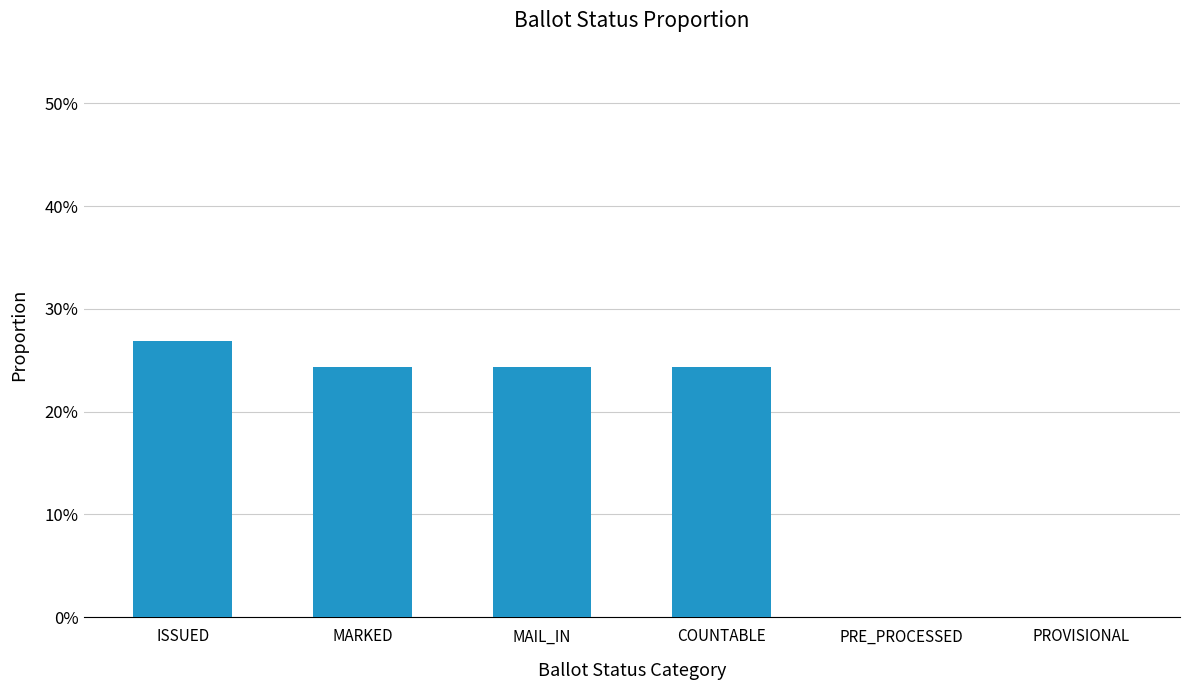

Reading left to right, extract all data points from this chart.

0.3	0.2	0.2	0.2	0.0	0.0